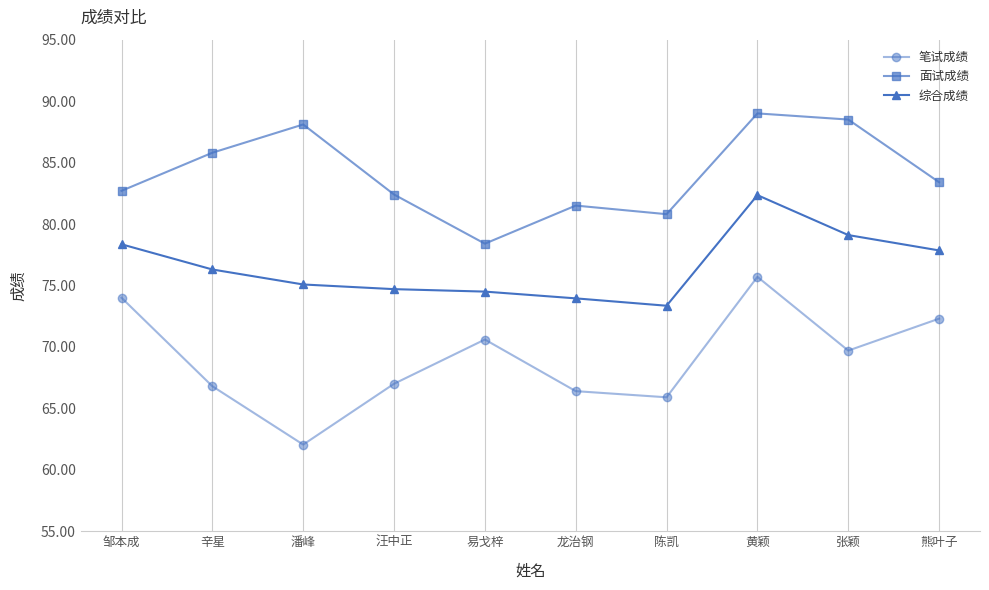

What is the maximum value shown in the chart?

89.0